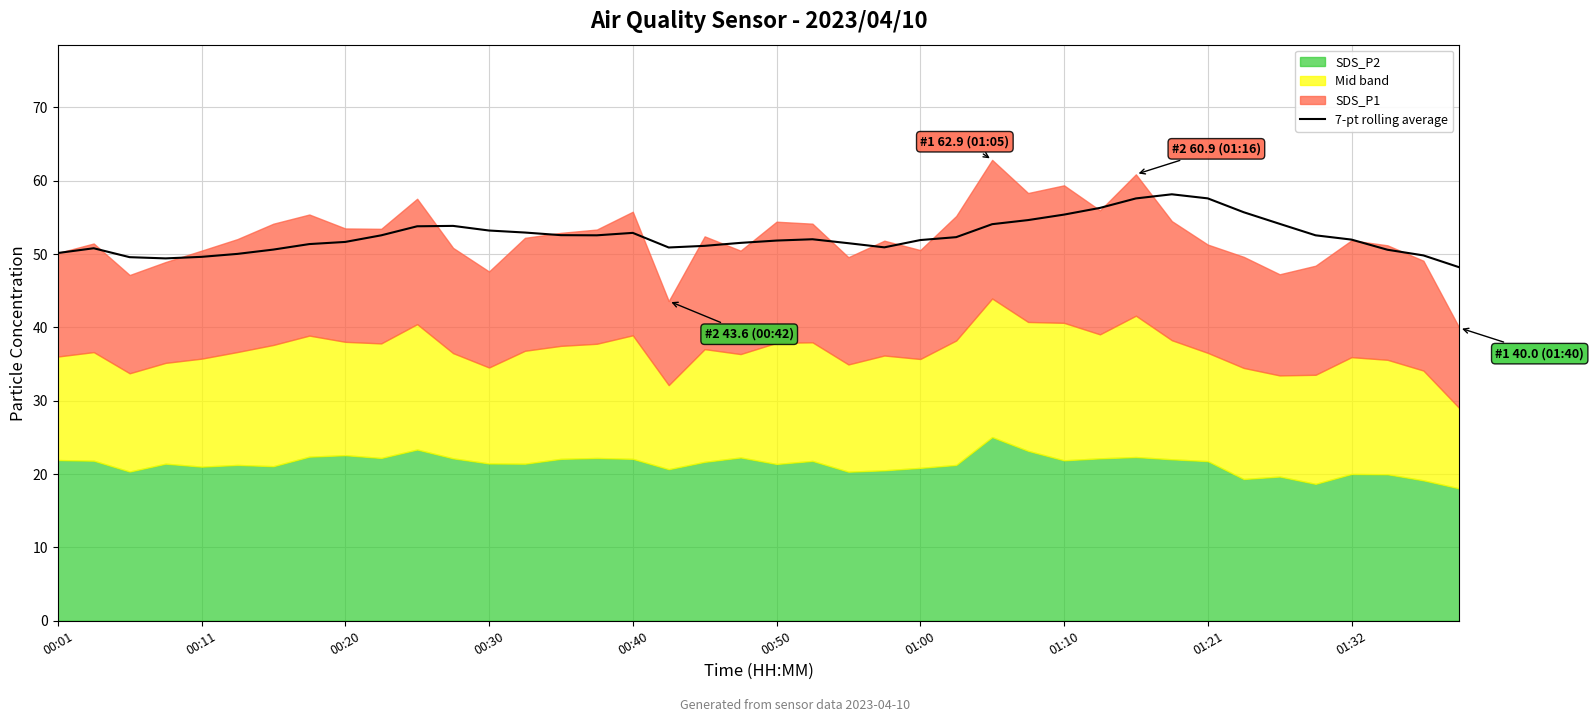

Is it true that the value at 27 is 54.6?

True